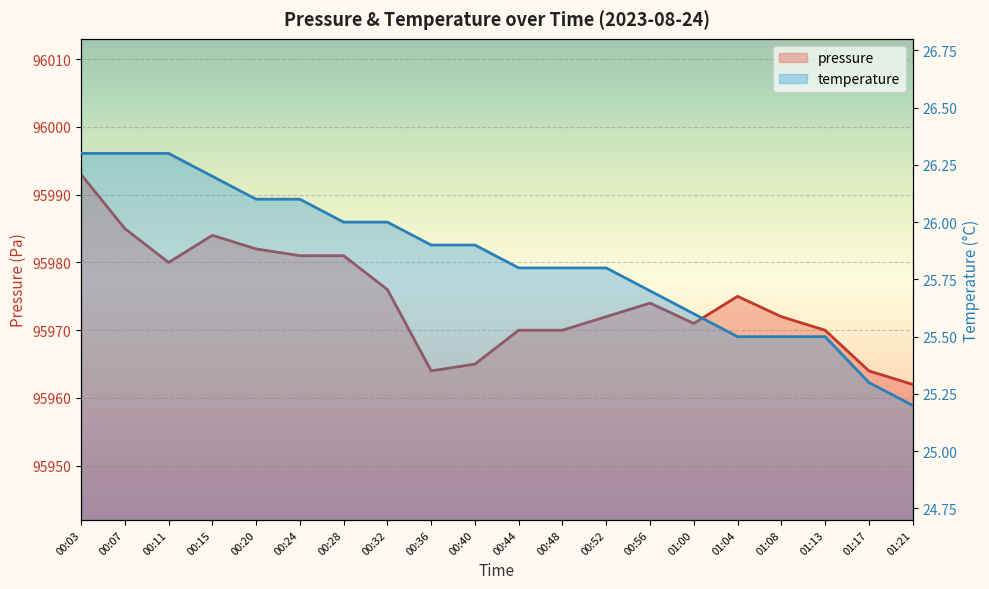

The temperature series shows 26.1 at 00:20. True or false?

True